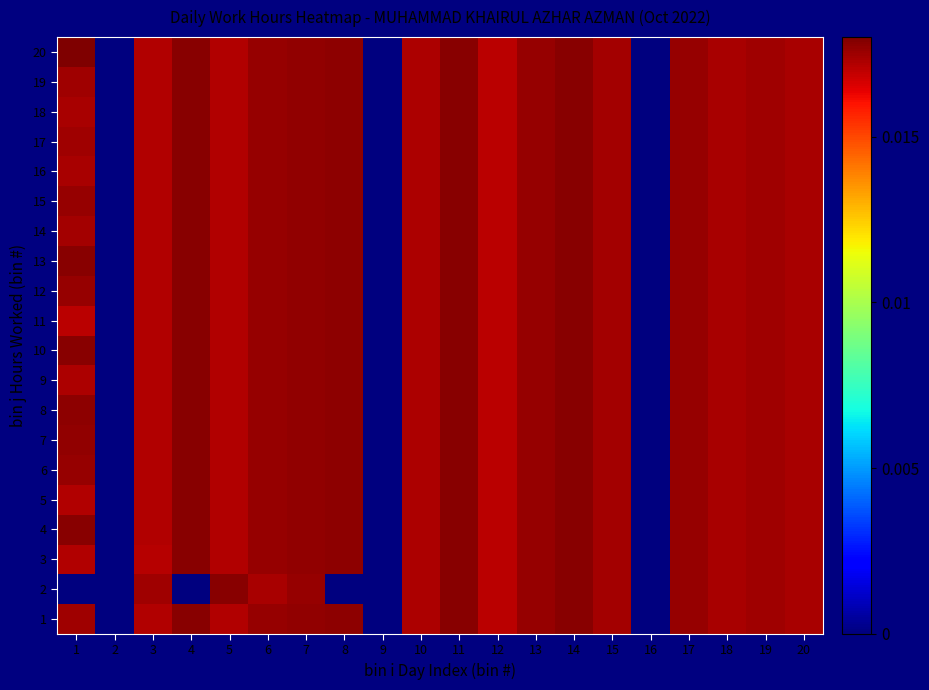

Reading left to right, extract all data points from this chart.

1: 1=0.0	2=0.0	3=0.0	4=0.0	5=0.0	6=0.0	7=0.0	8=0.0	9=0.0	10=0.0	11=0.0	12=0.0	13=0.0	14=0.0	15=0.0	16=0.0	17=0.0	18=0.0	19=0.0	20=0.0
2: 1=0.0	2=0.0	3=0.0	4=0.0	5=0.0	6=0.0	7=0.0	8=0.0	9=0.0	10=0.0	11=0.0	12=0.0	13=0.0	14=0.0	15=0.0	16=0.0	17=0.0	18=0.0	19=0.0	20=0.0
3: 1=0.0	2=0.0	3=0.0	4=0.0	5=0.0	6=0.0	7=0.0	8=0.0	9=0.0	10=0.0	11=0.0	12=0.0	13=0.0	14=0.0	15=0.0	16=0.0	17=0.0	18=0.0	19=0.0	20=0.0
4: 1=0.0	2=0.0	3=0.0	4=0.0	5=0.0	6=0.0	7=0.0	8=0.0	9=0.0	10=0.0	11=0.0	12=0.0	13=0.0	14=0.0	15=0.0	16=0.0	17=0.0	18=0.0	19=0.0	20=0.0
5: 1=0.0	2=0.0	3=0.0	4=0.0	5=0.0	6=0.0	7=0.0	8=0.0	9=0.0	10=0.0	11=0.0	12=0.0	13=0.0	14=0.0	15=0.0	16=0.0	17=0.0	18=0.0	19=0.0	20=0.0
6: 1=0.0	2=0.0	3=0.0	4=0.0	5=0.0	6=0.0	7=0.0	8=0.0	9=0.0	10=0.0	11=0.0	12=0.0	13=0.0	14=0.0	15=0.0	16=0.0	17=0.0	18=0.0	19=0.0	20=0.0
7: 1=0.0	2=0.0	3=0.0	4=0.0	5=0.0	6=0.0	7=0.0	8=0.0	9=0.0	10=0.0	11=0.0	12=0.0	13=0.0	14=0.0	15=0.0	16=0.0	17=0.0	18=0.0	19=0.0	20=0.0
8: 1=0.0	2=0.0	3=0.0	4=0.0	5=0.0	6=0.0	7=0.0	8=0.0	9=0.0	10=0.0	11=0.0	12=0.0	13=0.0	14=0.0	15=0.0	16=0.0	17=0.0	18=0.0	19=0.0	20=0.0
9: 1=0.0	2=0.0	3=0.0	4=0.0	5=0.0	6=0.0	7=0.0	8=0.0	9=0.0	10=0.0	11=0.0	12=0.0	13=0.0	14=0.0	15=0.0	16=0.0	17=0.0	18=0.0	19=0.0	20=0.0
10: 1=0.0	2=0.0	3=0.0	4=0.0	5=0.0	6=0.0	7=0.0	8=0.0	9=0.0	10=0.0	11=0.0	12=0.0	13=0.0	14=0.0	15=0.0	16=0.0	17=0.0	18=0.0	19=0.0	20=0.0
11: 1=0.0	2=0.0	3=0.0	4=0.0	5=0.0	6=0.0	7=0.0	8=0.0	9=0.0	10=0.0	11=0.0	12=0.0	13=0.0	14=0.0	15=0.0	16=0.0	17=0.0	18=0.0	19=0.0	20=0.0
12: 1=0.0	2=0.0	3=0.0	4=0.0	5=0.0	6=0.0	7=0.0	8=0.0	9=0.0	10=0.0	11=0.0	12=0.0	13=0.0	14=0.0	15=0.0	16=0.0	17=0.0	18=0.0	19=0.0	20=0.0
13: 1=0.0	2=0.0	3=0.0	4=0.0	5=0.0	6=0.0	7=0.0	8=0.0	9=0.0	10=0.0	11=0.0	12=0.0	13=0.0	14=0.0	15=0.0	16=0.0	17=0.0	18=0.0	19=0.0	20=0.0
14: 1=0.0	2=0.0	3=0.0	4=0.0	5=0.0	6=0.0	7=0.0	8=0.0	9=0.0	10=0.0	11=0.0	12=0.0	13=0.0	14=0.0	15=0.0	16=0.0	17=0.0	18=0.0	19=0.0	20=0.0
15: 1=0.0	2=0.0	3=0.0	4=0.0	5=0.0	6=0.0	7=0.0	8=0.0	9=0.0	10=0.0	11=0.0	12=0.0	13=0.0	14=0.0	15=0.0	16=0.0	17=0.0	18=0.0	19=0.0	20=0.0
16: 1=0.0	2=0.0	3=0.0	4=0.0	5=0.0	6=0.0	7=0.0	8=0.0	9=0.0	10=0.0	11=0.0	12=0.0	13=0.0	14=0.0	15=0.0	16=0.0	17=0.0	18=0.0	19=0.0	20=0.0
17: 1=0.0	2=0.0	3=0.0	4=0.0	5=0.0	6=0.0	7=0.0	8=0.0	9=0.0	10=0.0	11=0.0	12=0.0	13=0.0	14=0.0	15=0.0	16=0.0	17=0.0	18=0.0	19=0.0	20=0.0
18: 1=0.0	2=0.0	3=0.0	4=0.0	5=0.0	6=0.0	7=0.0	8=0.0	9=0.0	10=0.0	11=0.0	12=0.0	13=0.0	14=0.0	15=0.0	16=0.0	17=0.0	18=0.0	19=0.0	20=0.0
19: 1=0.0	2=0.0	3=0.0	4=0.0	5=0.0	6=0.0	7=0.0	8=0.0	9=0.0	10=0.0	11=0.0	12=0.0	13=0.0	14=0.0	15=0.0	16=0.0	17=0.0	18=0.0	19=0.0	20=0.0
20: 1=0.0	2=0.0	3=0.0	4=0.0	5=0.0	6=0.0	7=0.0	8=0.0	9=0.0	10=0.0	11=0.0	12=0.0	13=0.0	14=0.0	15=0.0	16=0.0	17=0.0	18=0.0	19=0.0	20=0.0